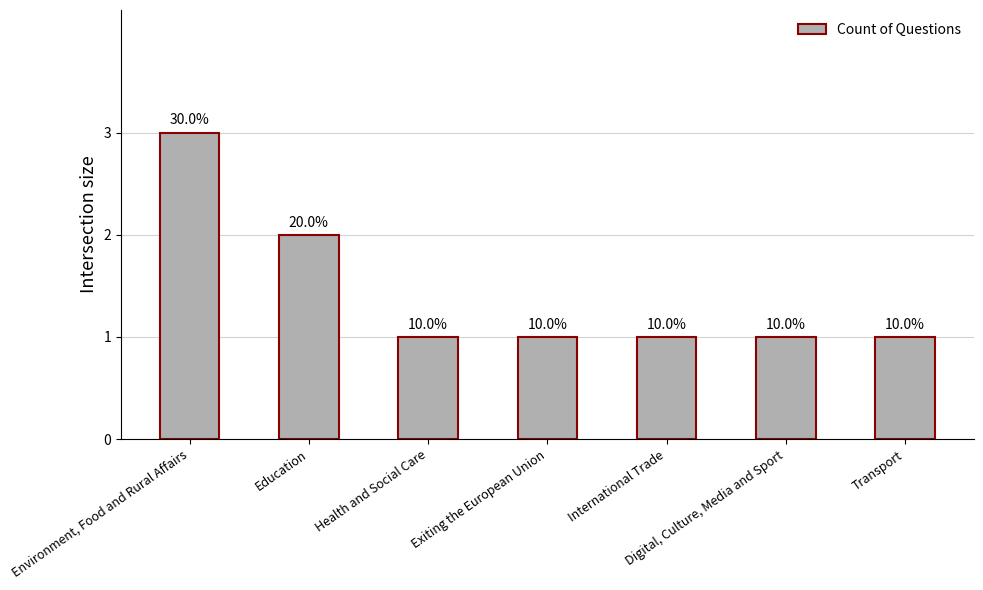

How many bars are there in total?

7